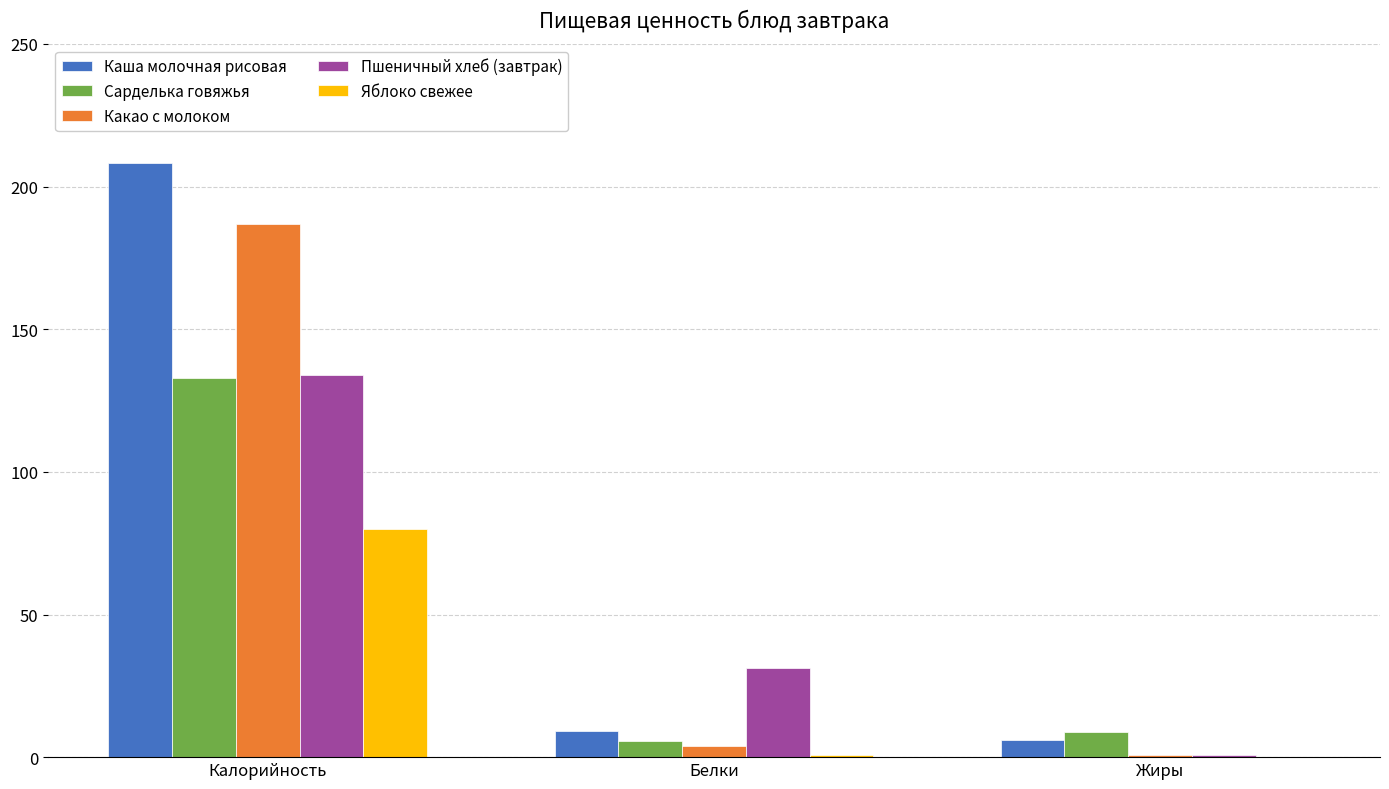

Between Калорийность and Жиры, which series saw the biggest shift?

Каша молочная рисовая